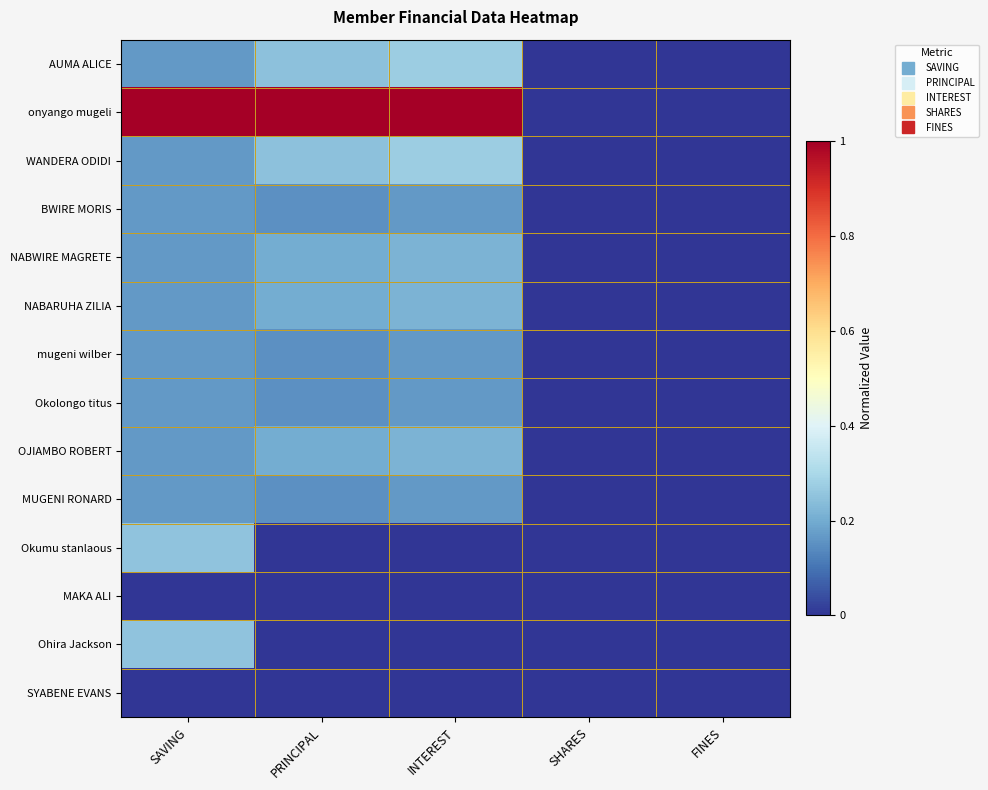

Rank the series by their maximum value, from lowest to highest.

MAKA ALI, SYABENE EVANS, BWIRE MORIS, mugeni wilber, Okolongo titus, MUGENI RONARD, NABWIRE MAGRETE, NABARUHA ZILIA, OJIAMBO ROBERT, Okumu stanlaous, Ohira Jackson, AUMA ALICE, WANDERA ODIDI, onyango mugeli